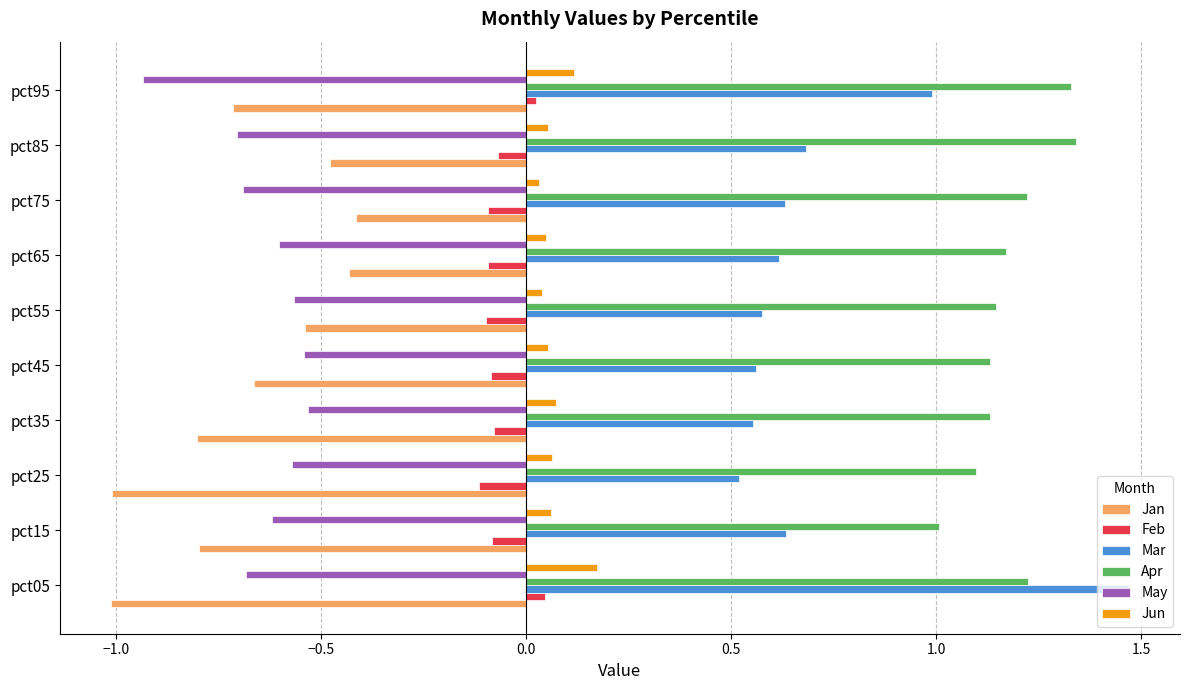

True or false: Apr has a value of 1.2 at pct05.

True